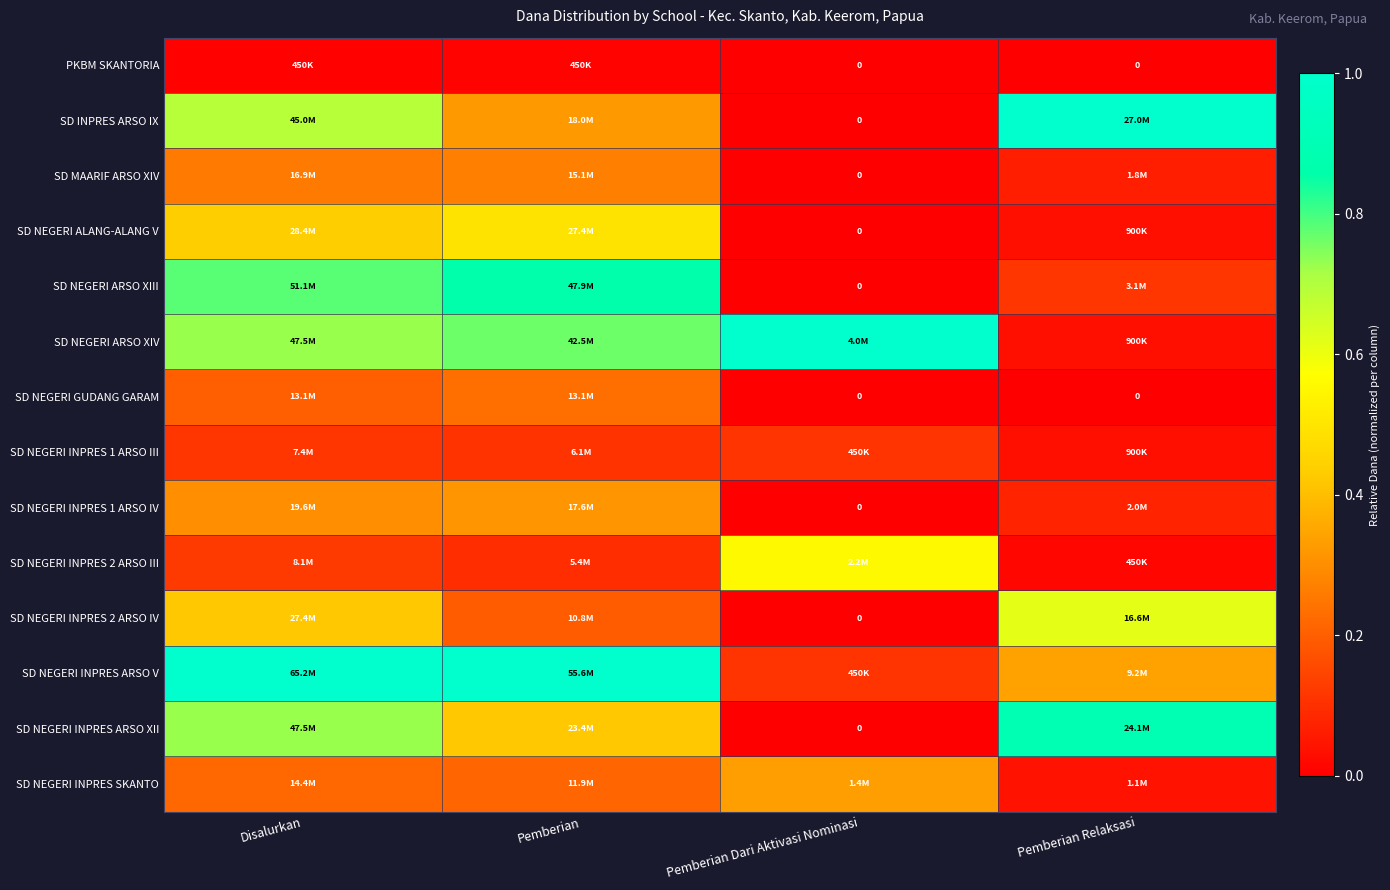

What is the difference between the highest and lowest values at Pemberian Relaksasi?

1.0